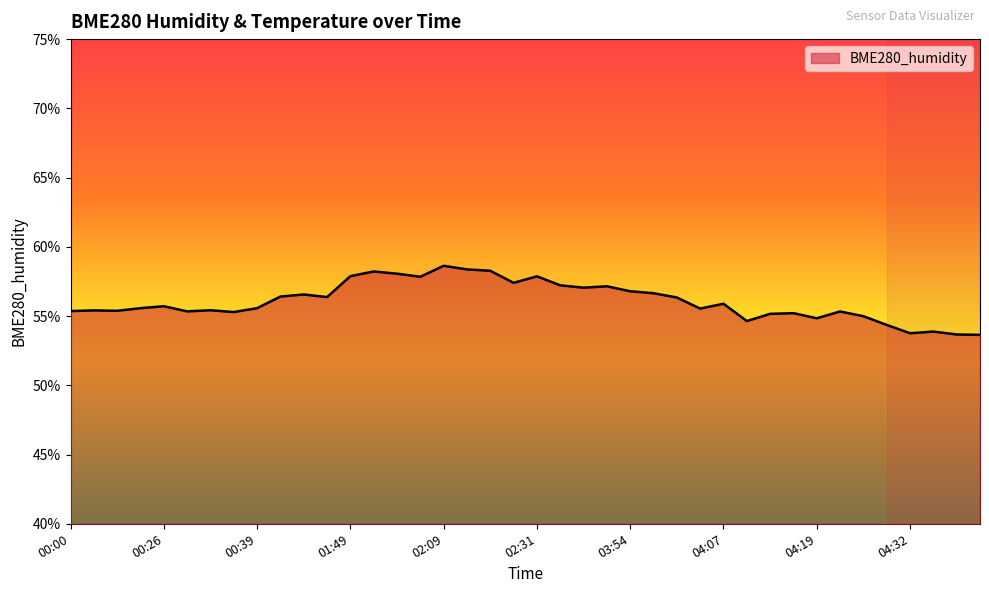

What is the difference between the maximum and minimum values?

5.0